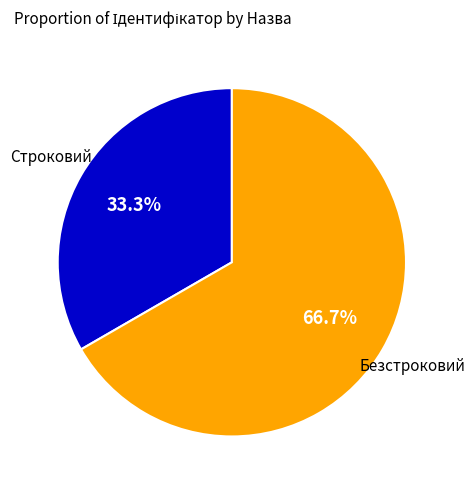

Is there any slice that represents more than half of the pie?

Yes